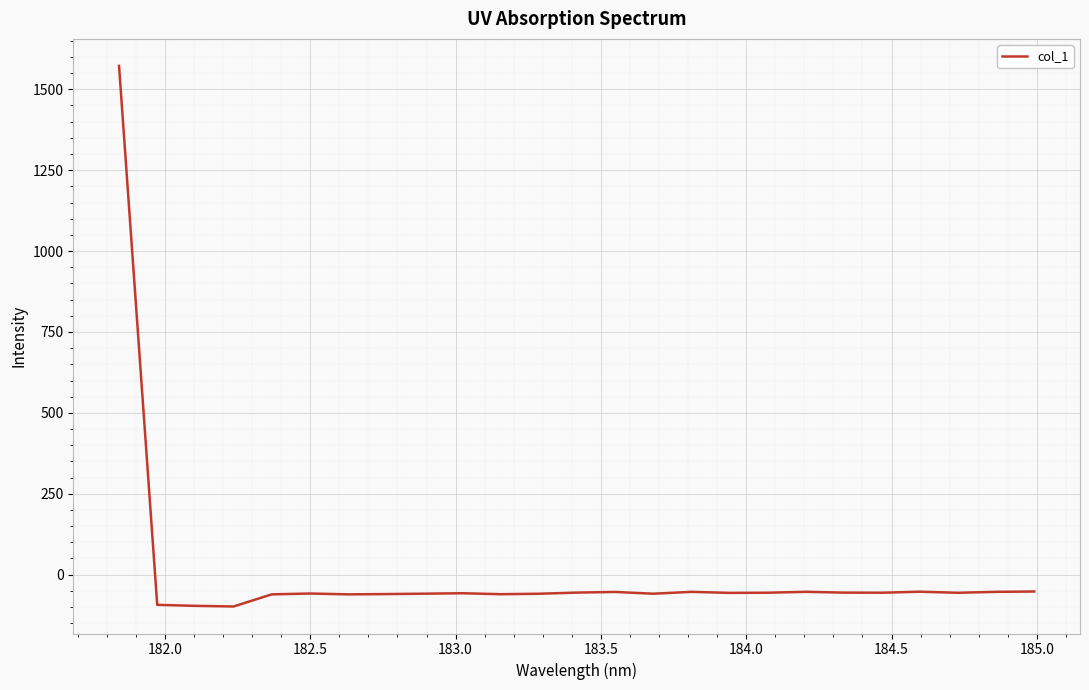

What is the difference between the second highest and second lowest values?

44.4